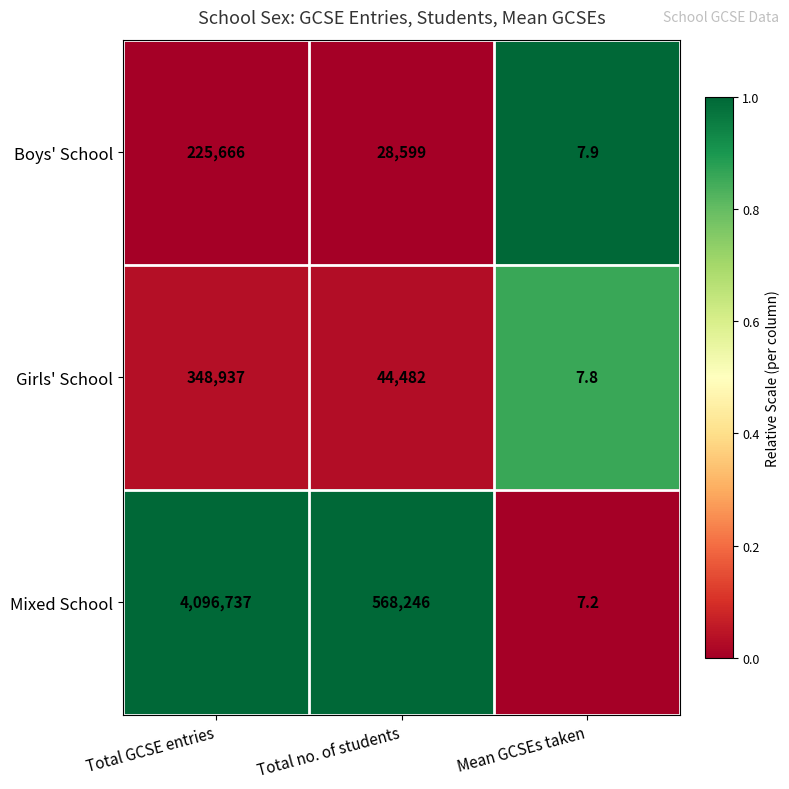

Reading left to right, extract all data points from this chart.

Boys' School: 225666.0	28599.0	7.9
Girls' School: 348937.0	44482.0	7.8
Mixed School: 4096737.0	568246.0	7.2